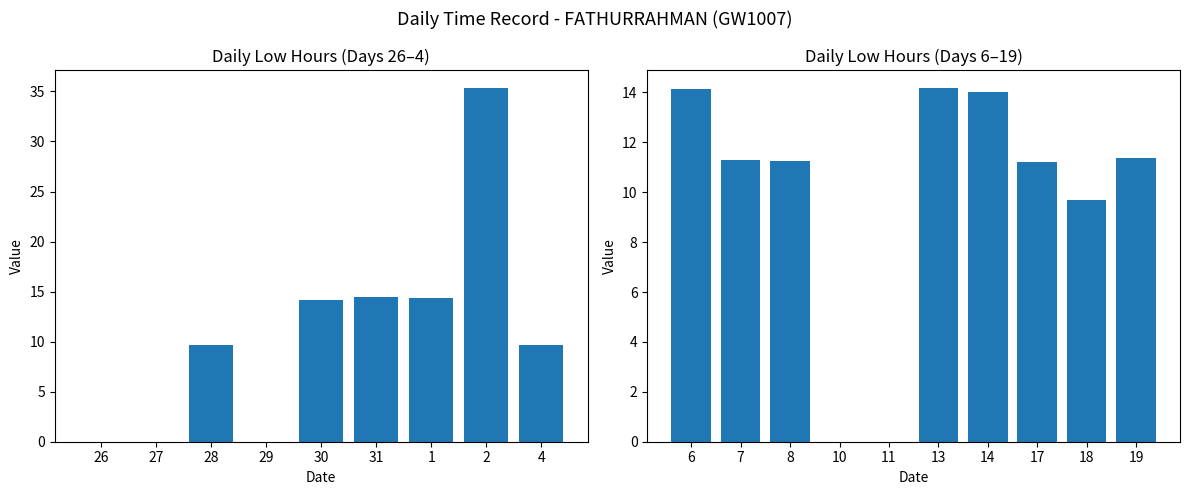

What is the difference between the maximum and second lowest values?

35.4